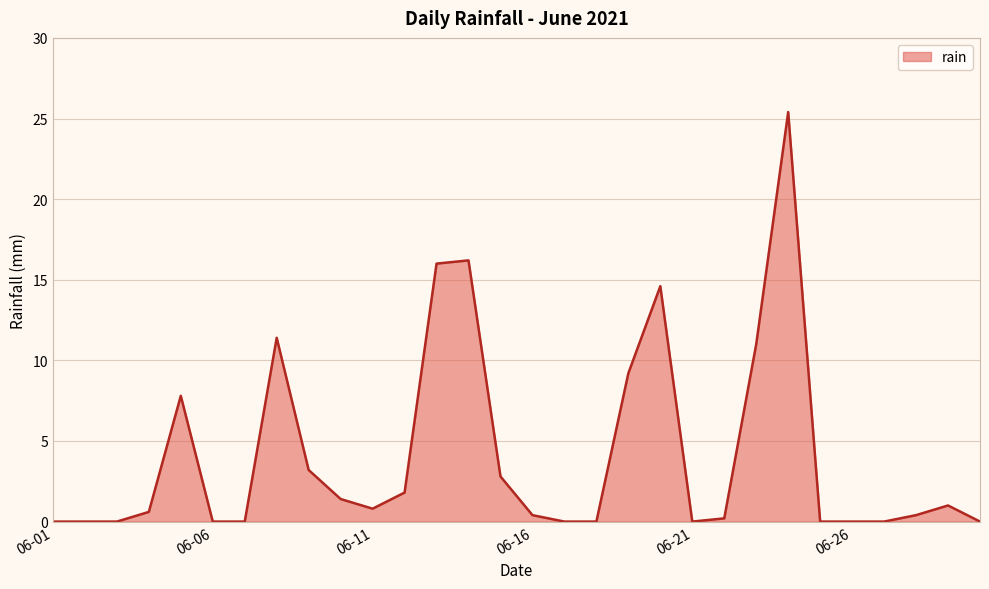

Does the chart have visible grid lines?

Yes